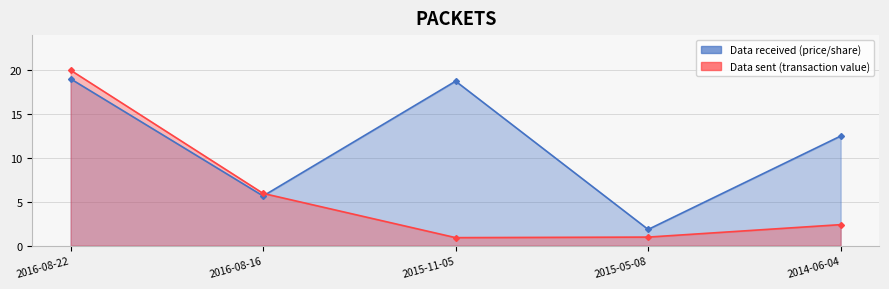

At which category does Data sent (transaction value) reach its first local valley?

2015-11-05